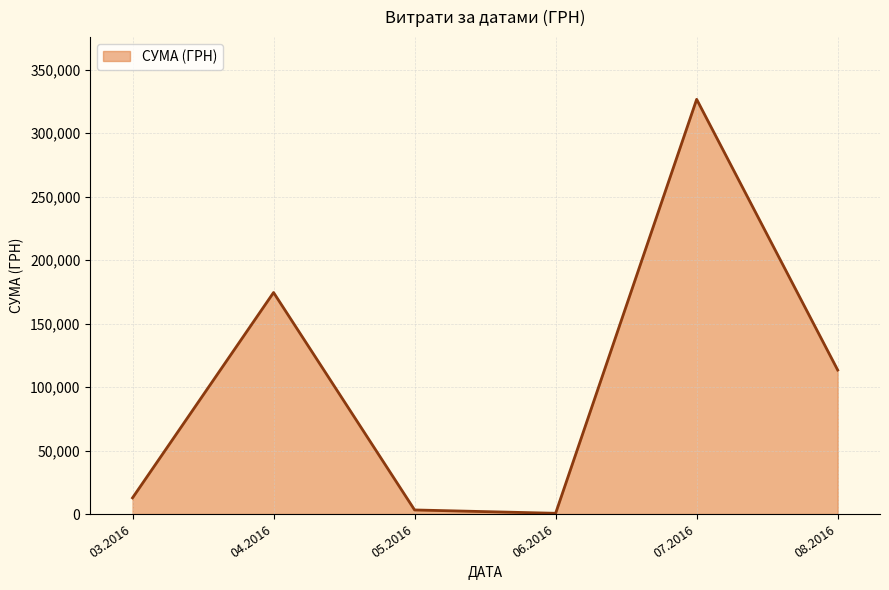

The value at 03.2016 is 12746.9. True or false?

True